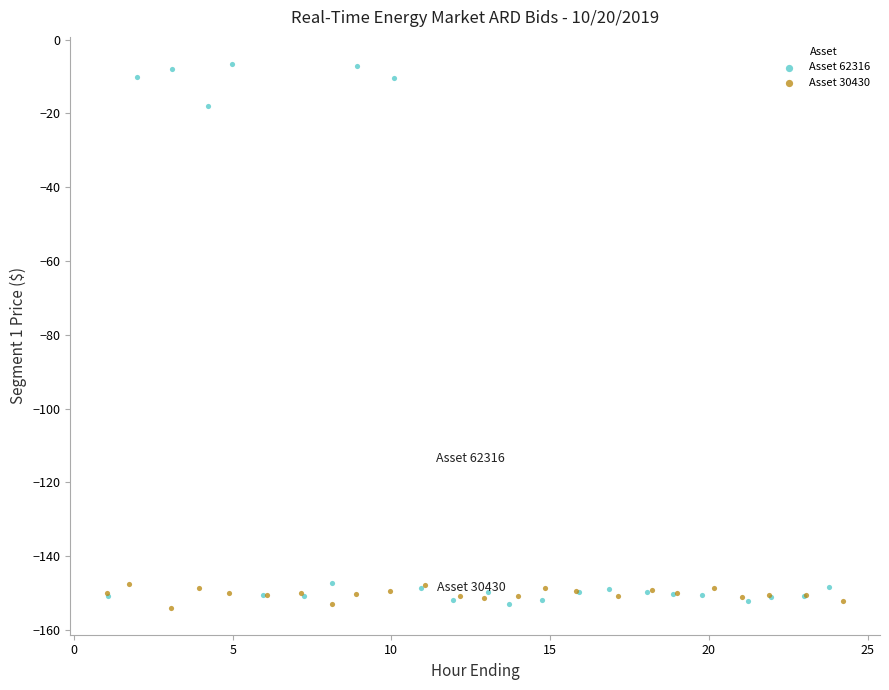

Which series has the largest Y range (max minus min)?

Asset 62316